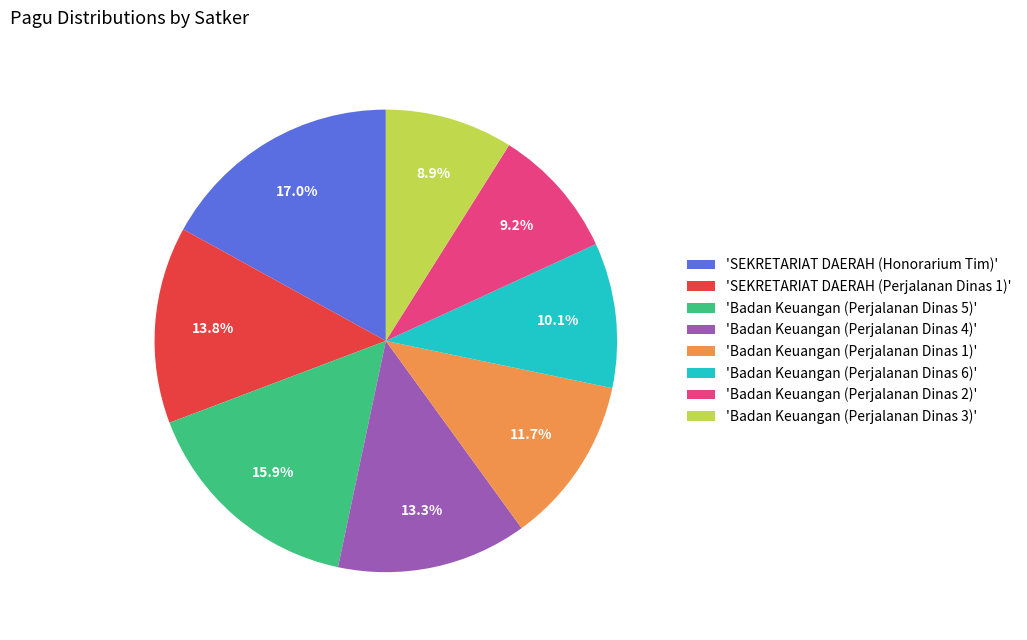

Approximately how many times larger is the value at 'Badan Keuangan (Perjalanan Dinas 3)' compared to 'SEKRETARIAT DAERAH (Perjalanan Dinas 1)'?

0.6